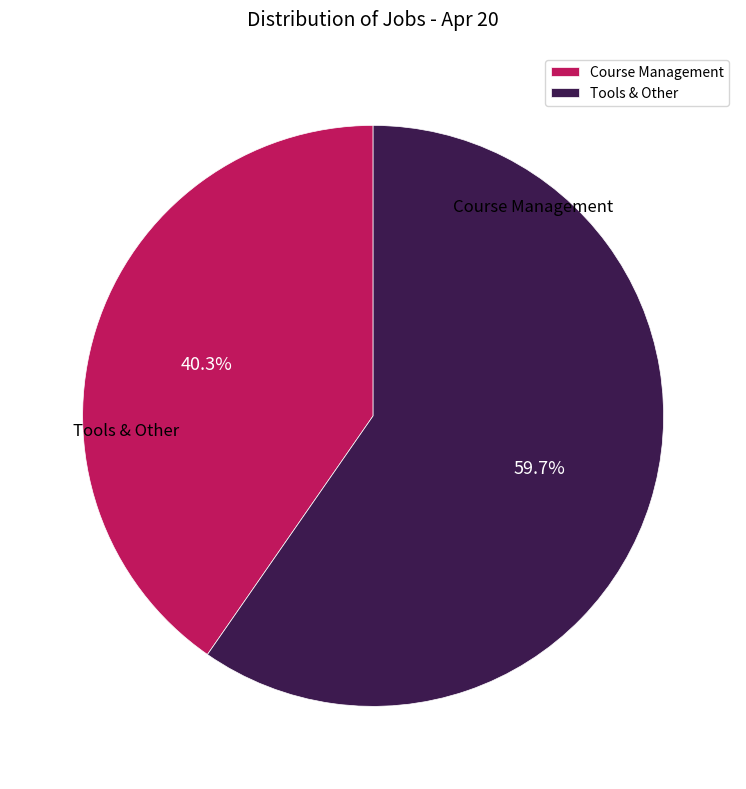

Is the sum of Tools & Other and Course Management greater than half?

Yes